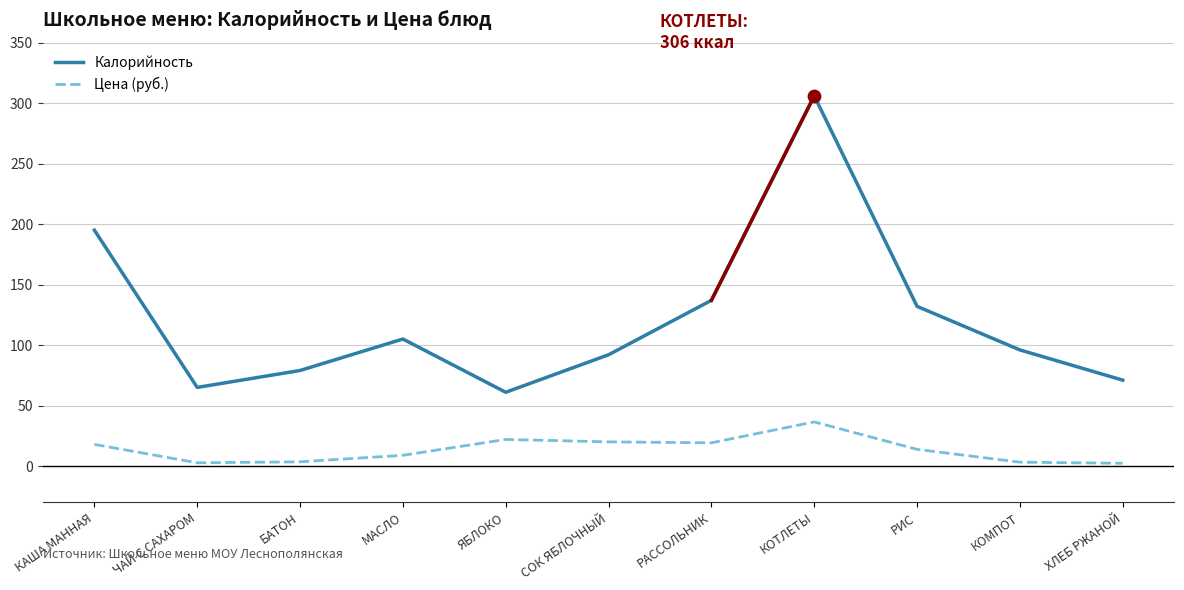

Which series has the largest total across all categories?

Калорийность